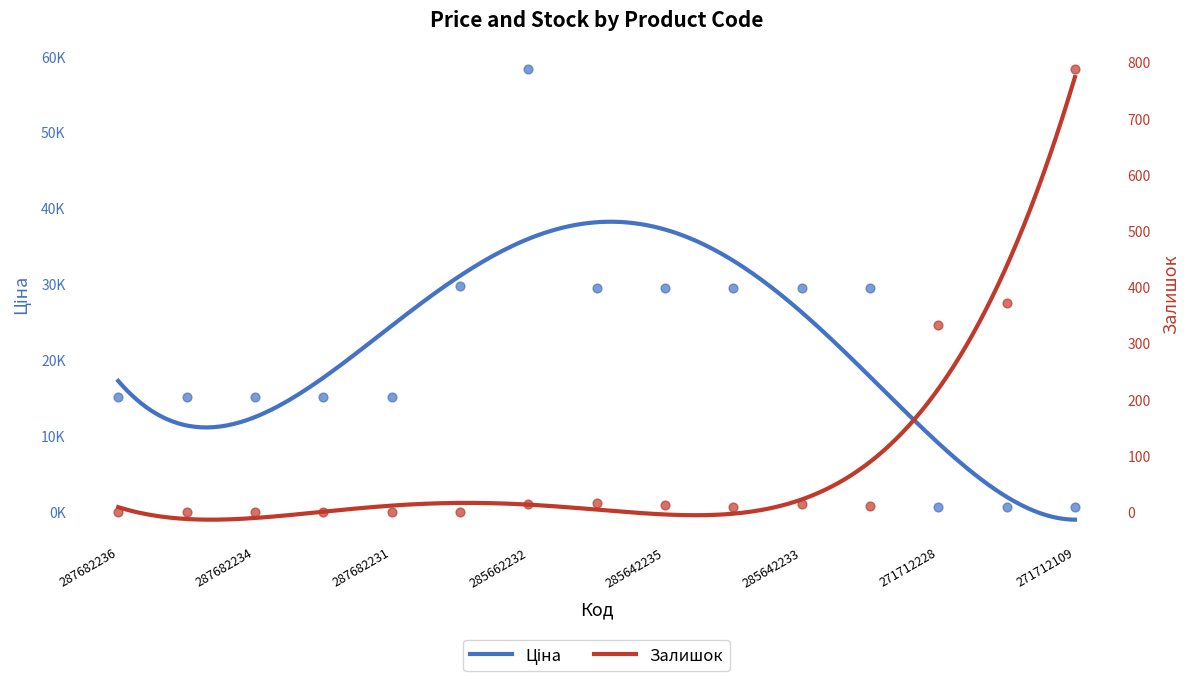

Which series has the widest spread of Y values?

Ціна